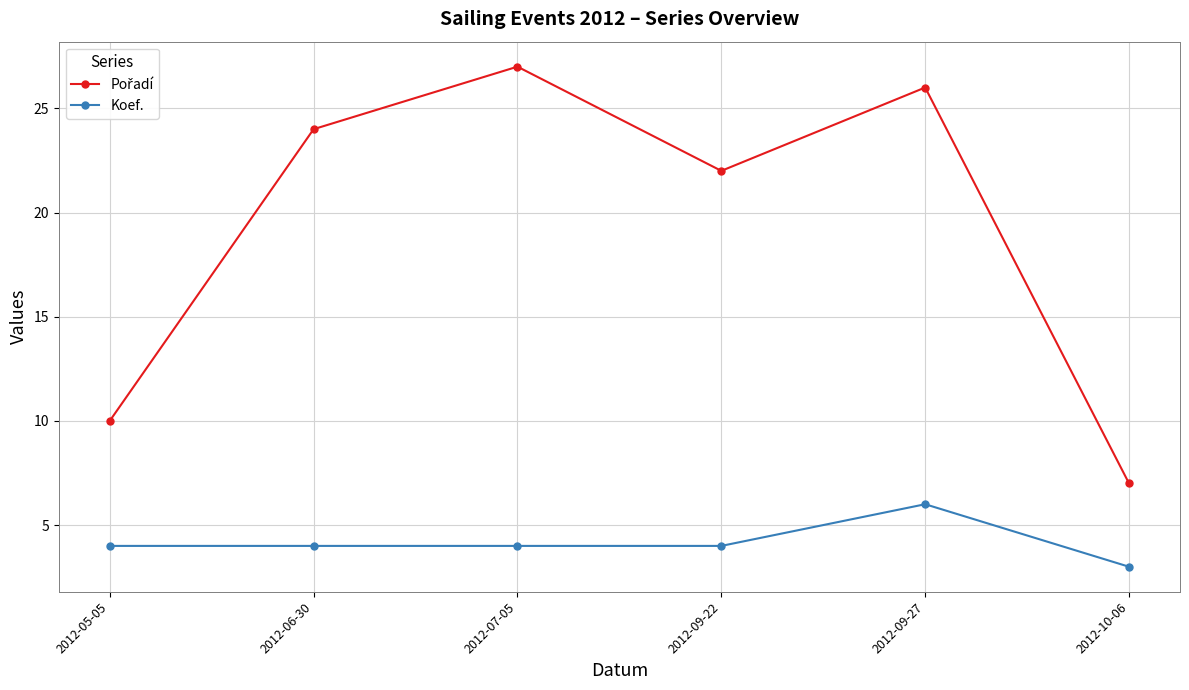

What is the difference between the highest and lowest values at 2012-06-30?

20